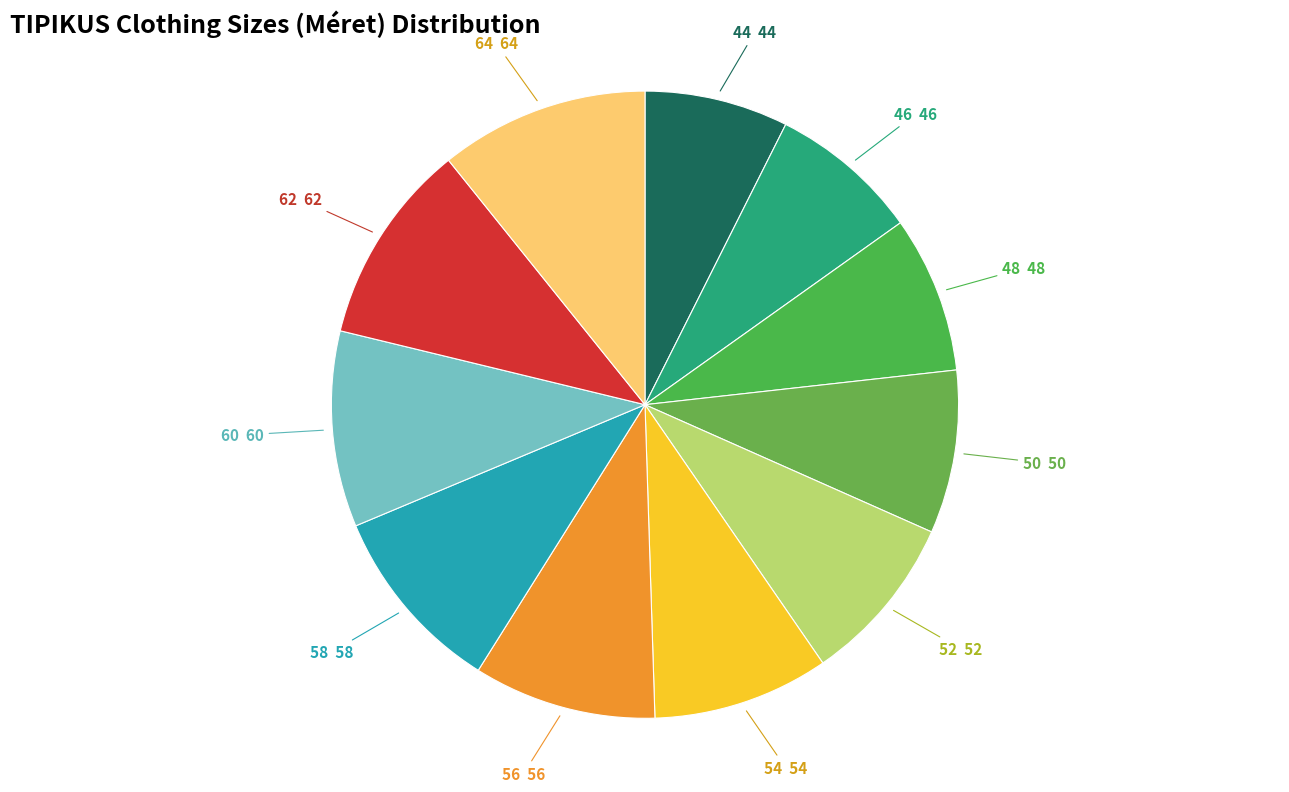

Is 58 the majority of the pie?

No